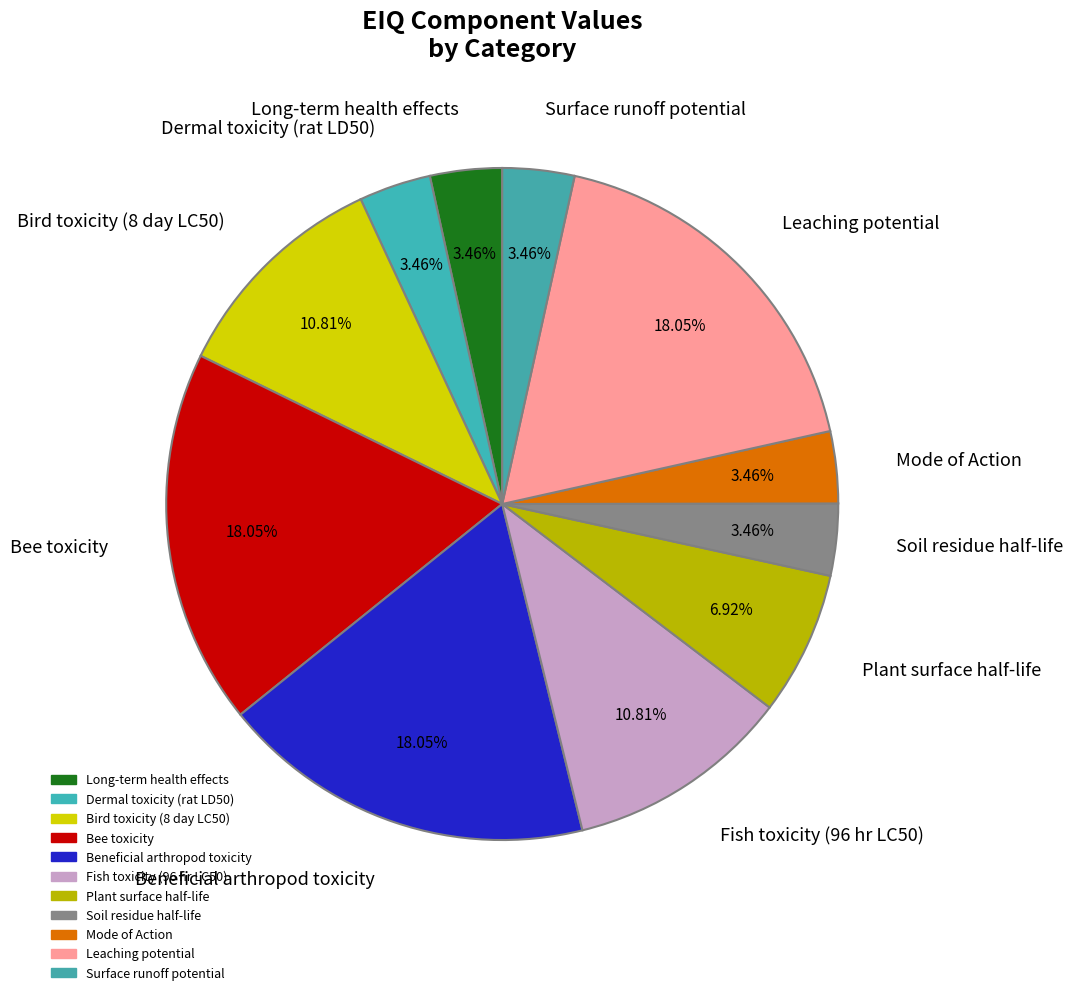

To the nearest percent, what portion does Surface runoff potential represent?

3%